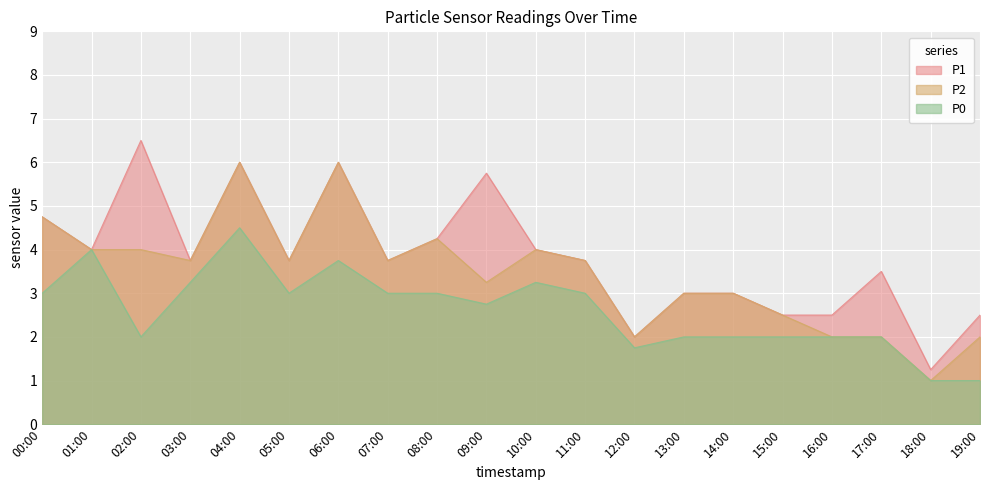

The P1 series shows 2.5 at 10:00. True or false?

False